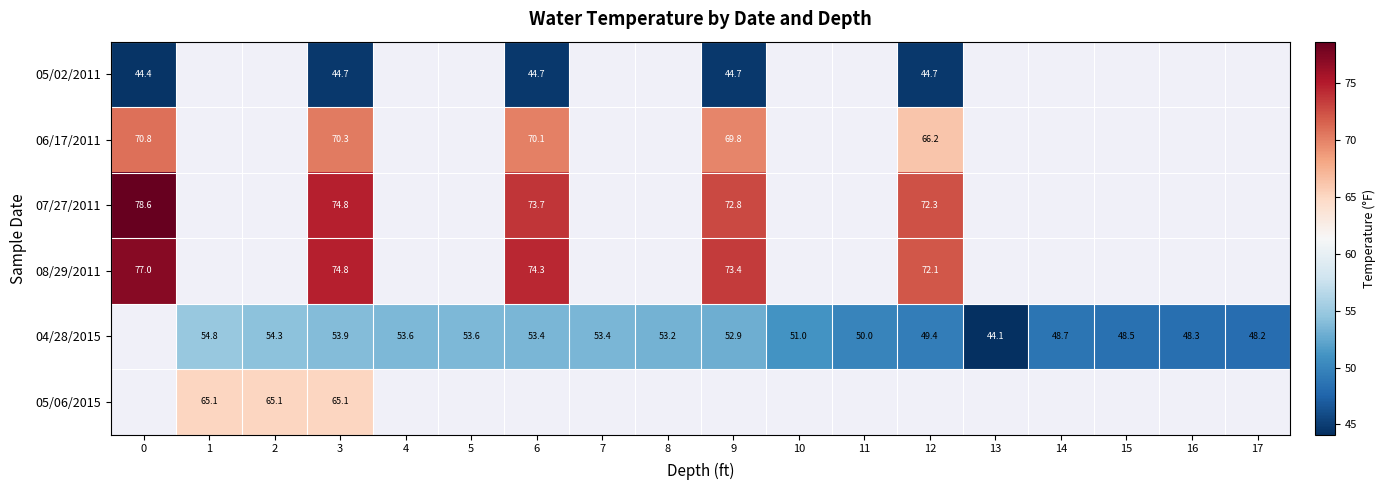

True or false: 05/06/2015 has a value of 99.8 at 2.

False